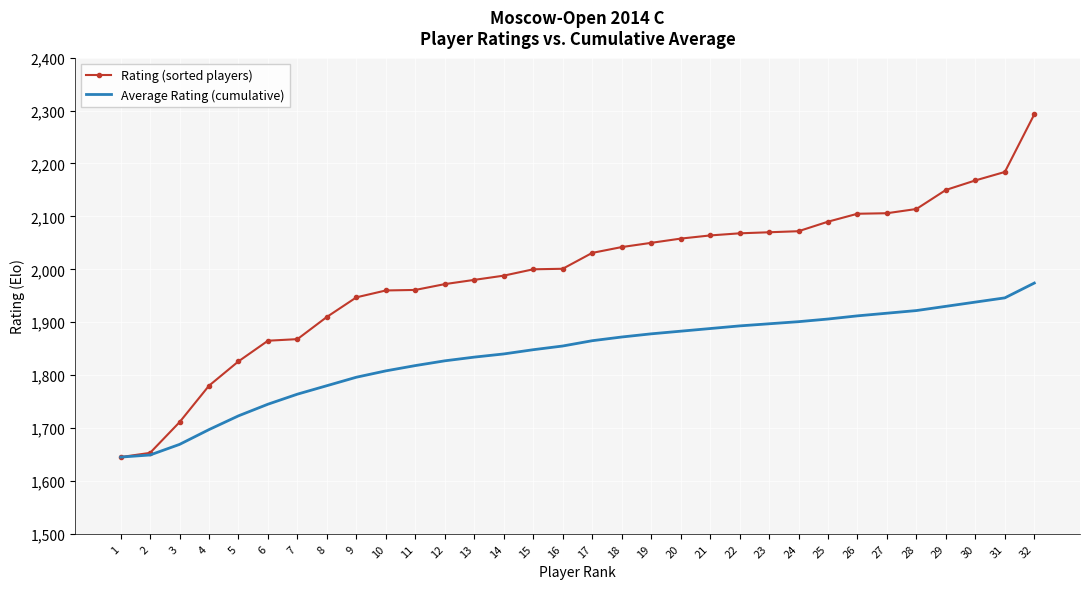

Between 6 and 28, which series saw the biggest shift?

Rating (sorted players)